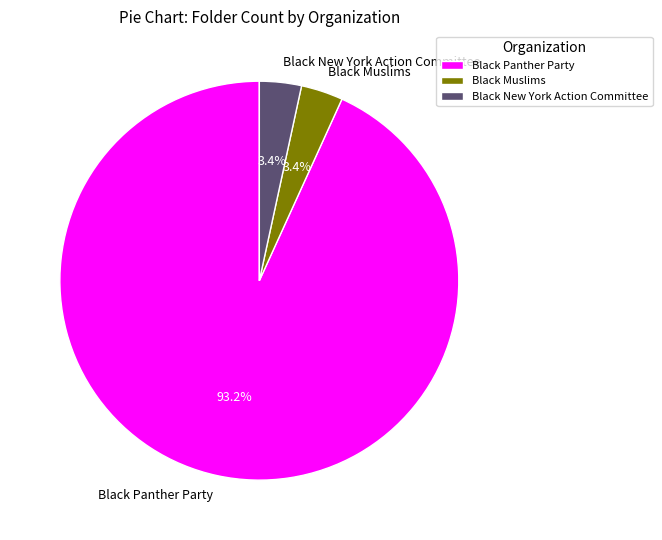

To the nearest percent, what is the average slice percentage?

33%